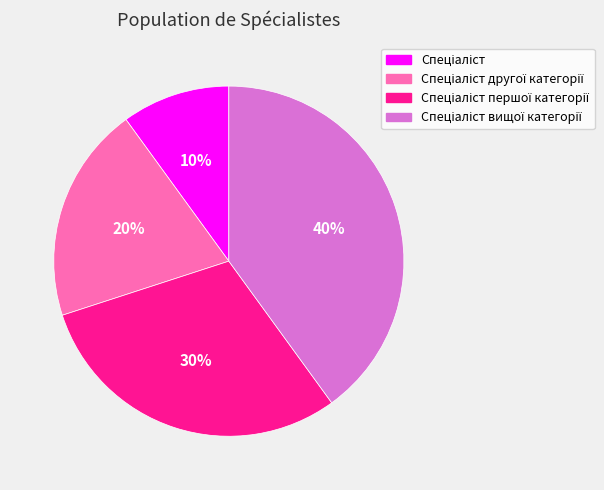

To the nearest percent, what is the average slice percentage?

25%